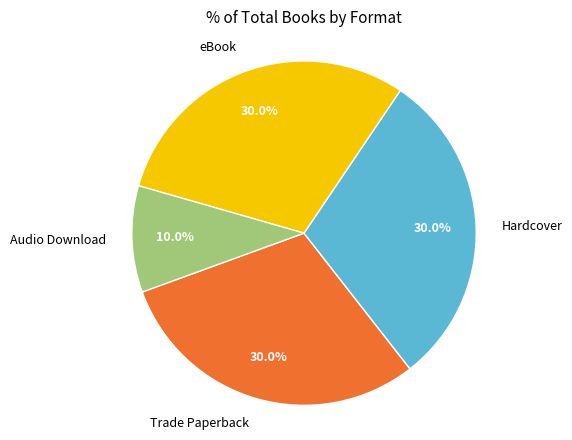

Does any single category account for the majority?

No